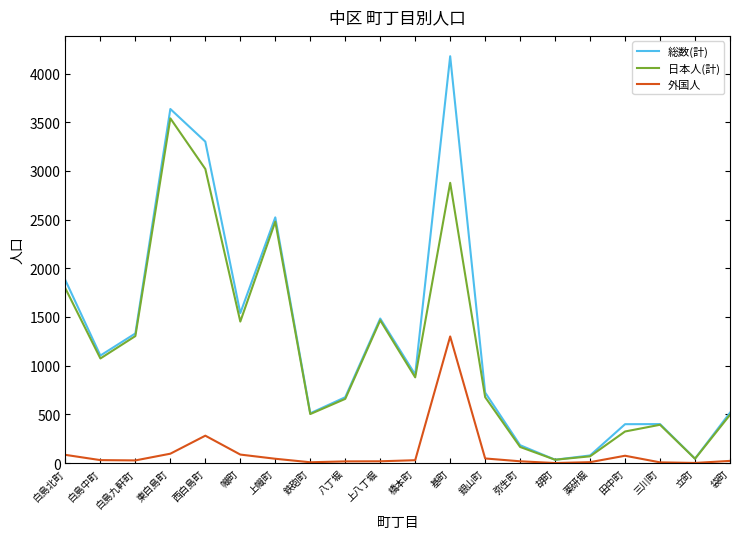

What is the maximum value for 日本人(計)?

3540